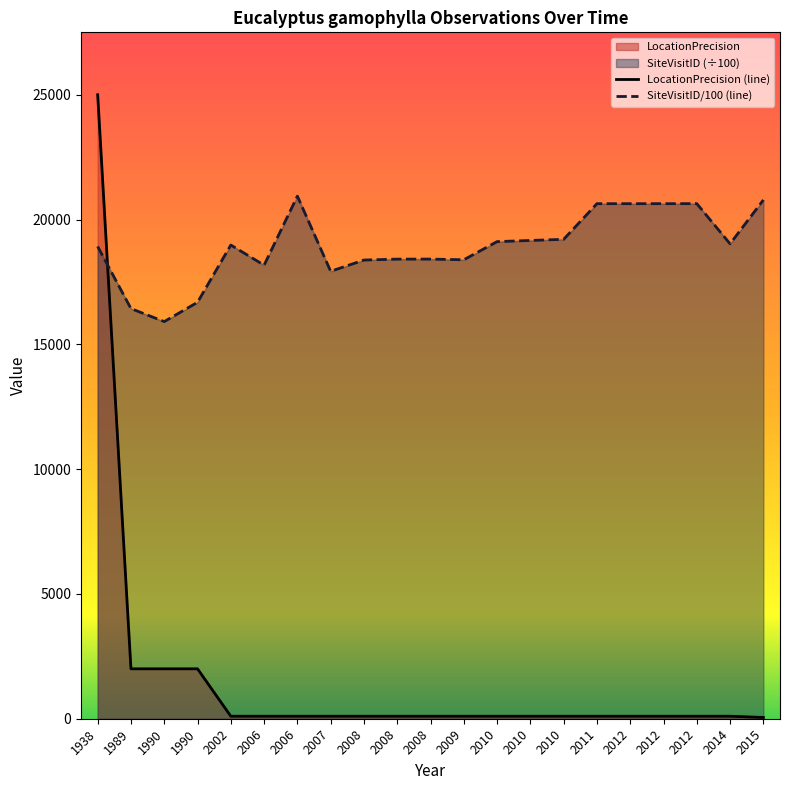

What is the approximate value of SiteVisitID at 1990?

15910.8